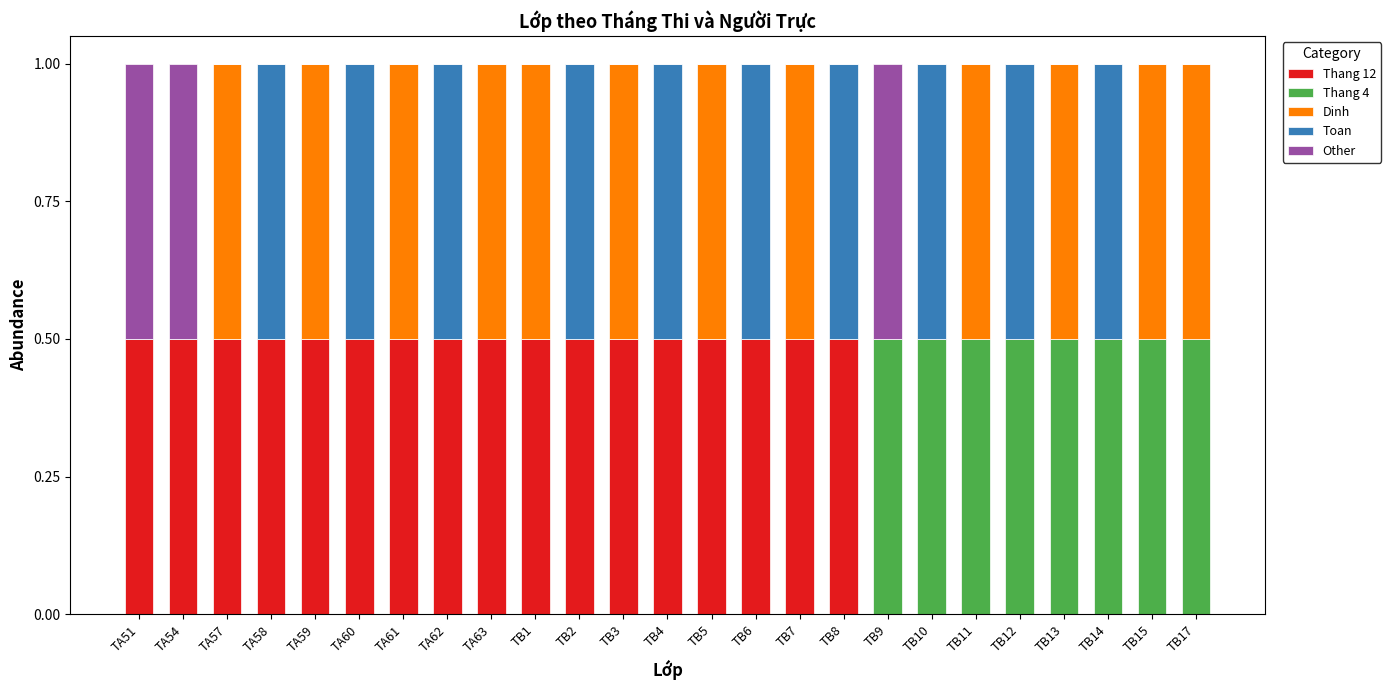

True or false: Thang 12 has a value of 0.2 at TB17.

False